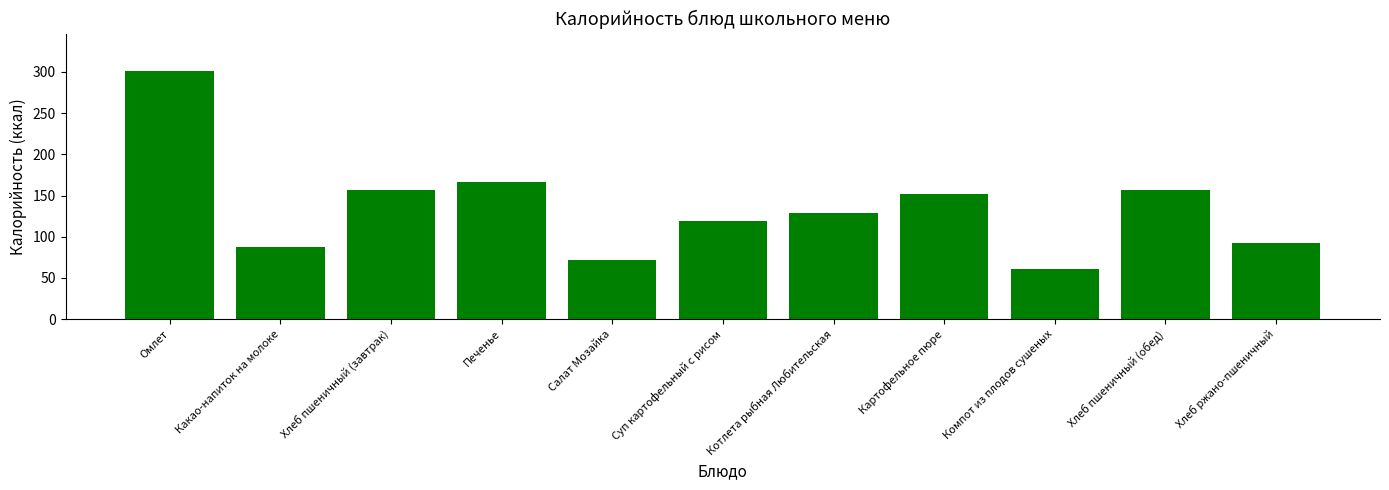

True or false: the data shows 301.4 at Омлет.

True